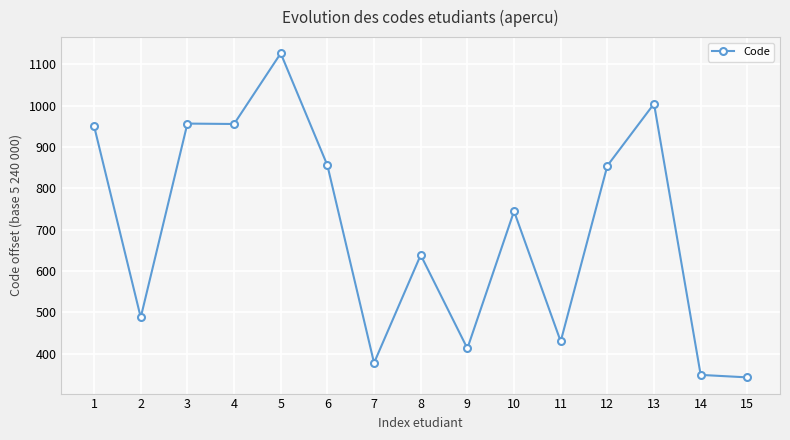

How many data points are less than 745?

7